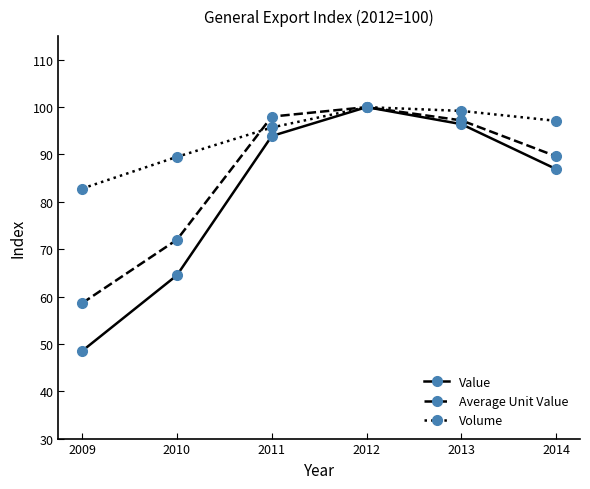

What is the sum of the Volume values at 2014 and 2013?

196.3